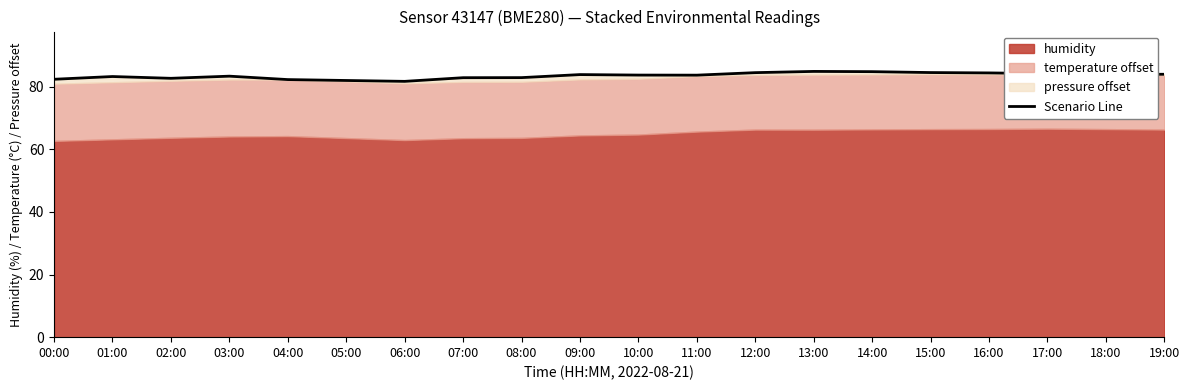

How many data points are above 83?

13